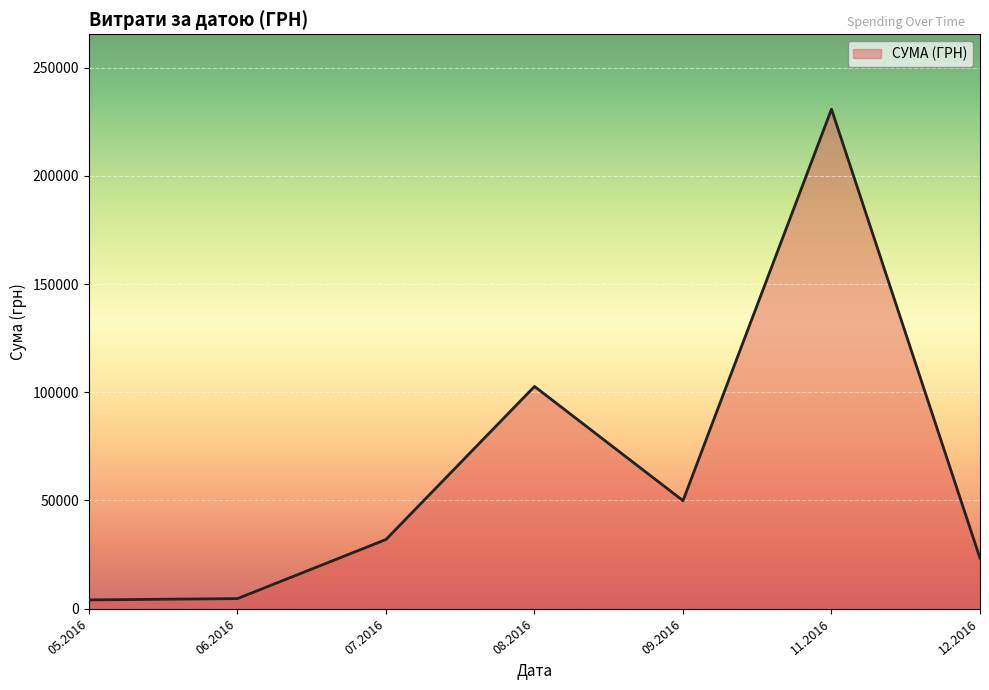

What is the maximum value shown in the chart?

230842.2